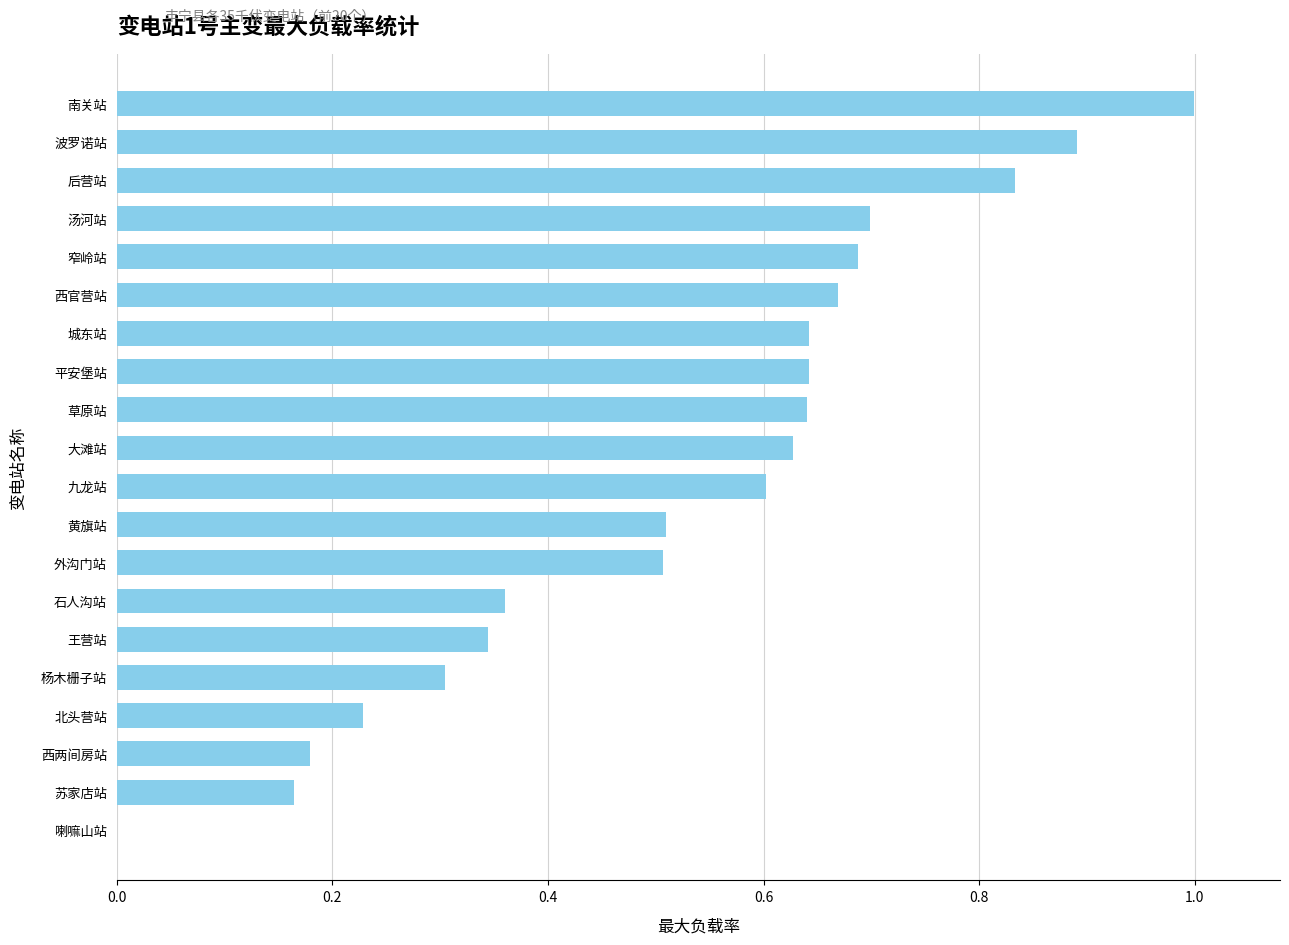

What is the sum of the values at 石人沟站 and 南关站?

1.4